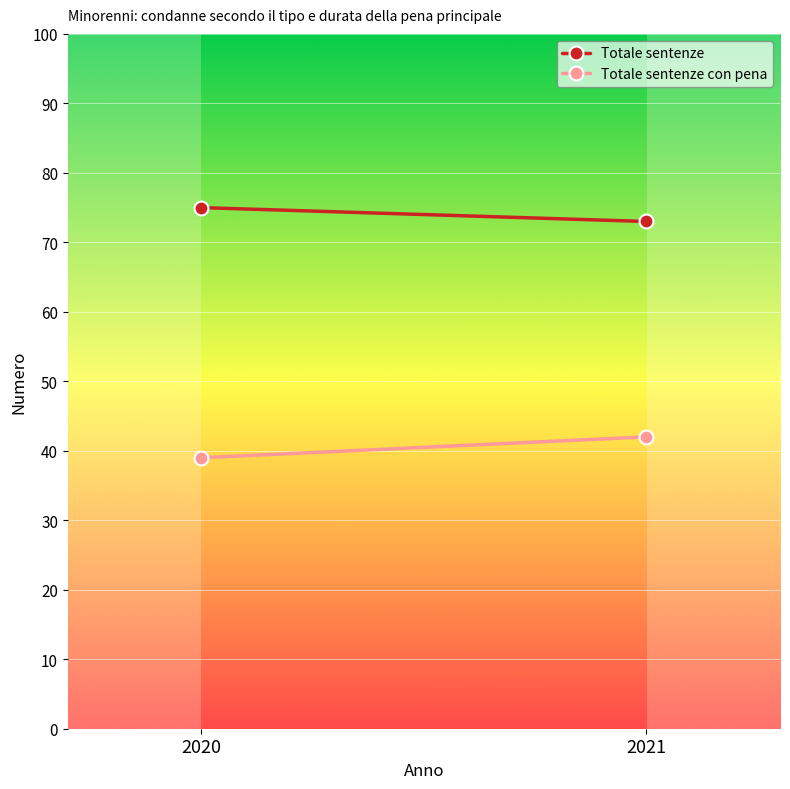

What is the sum of all Totale sentenze con pena values?

81